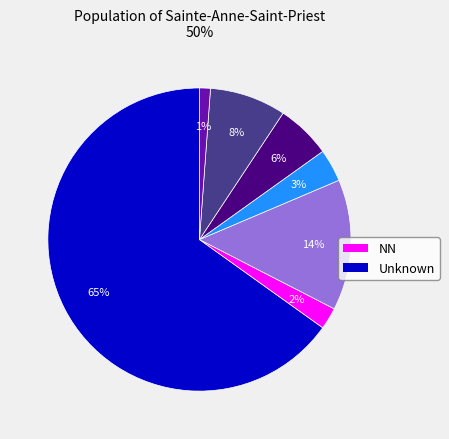

Is there a majority slice in this chart?

Yes